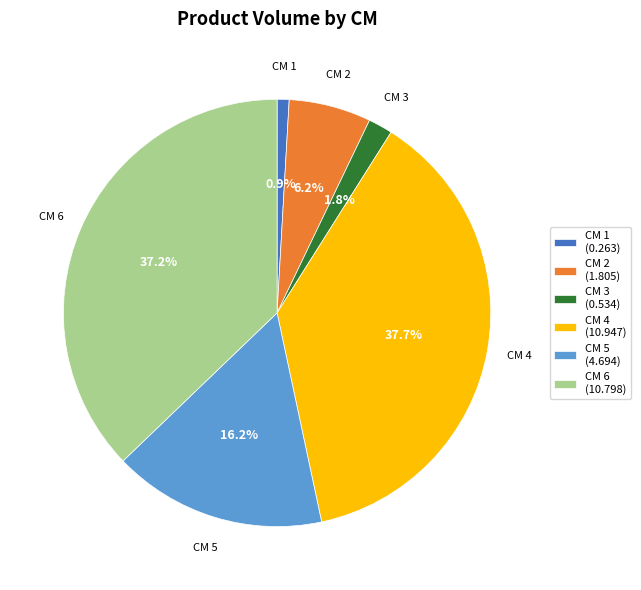

Rank the categories by value from lowest to highest.

CM 1 (0.263), CM 3 (0.534), CM 2 (1.805), CM 5 (4.694), CM 6 (10.798), CM 4 (10.947)